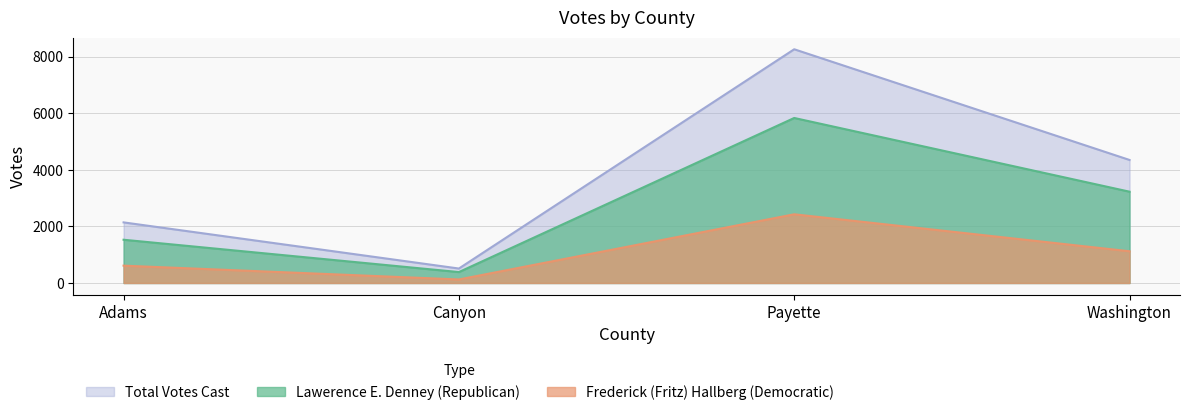

At which label does Frederick (Fritz) Hallberg (Democratic) first exceed 1121?

Payette